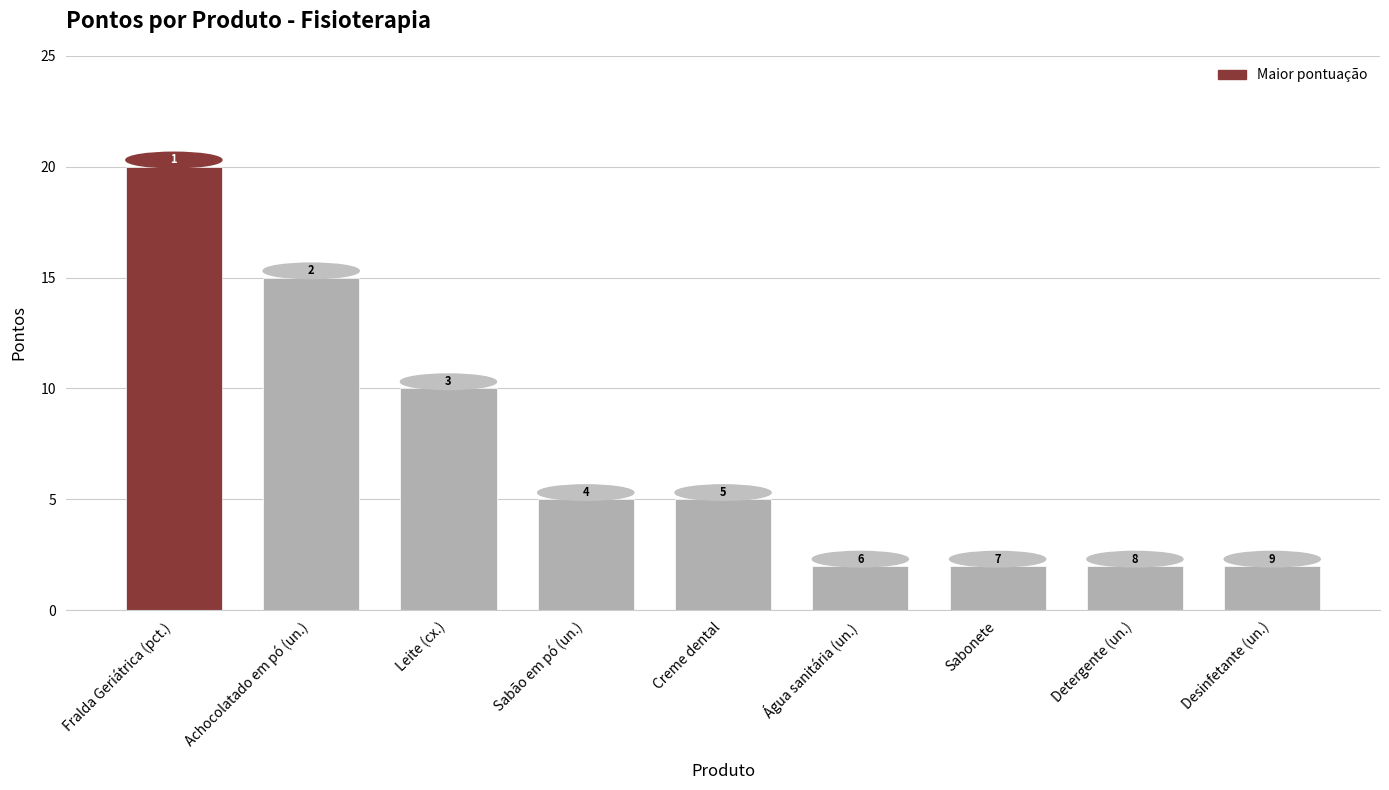

List the labels in order of value, largest first.

Fralda Geriátrica (pct.), Achocolatado em pó (un.), Leite (cx.), Sabão em pó (un.), Creme dental, Água sanitária (un.), Sabonete, Detergente (un.), Desinfetante (un.)